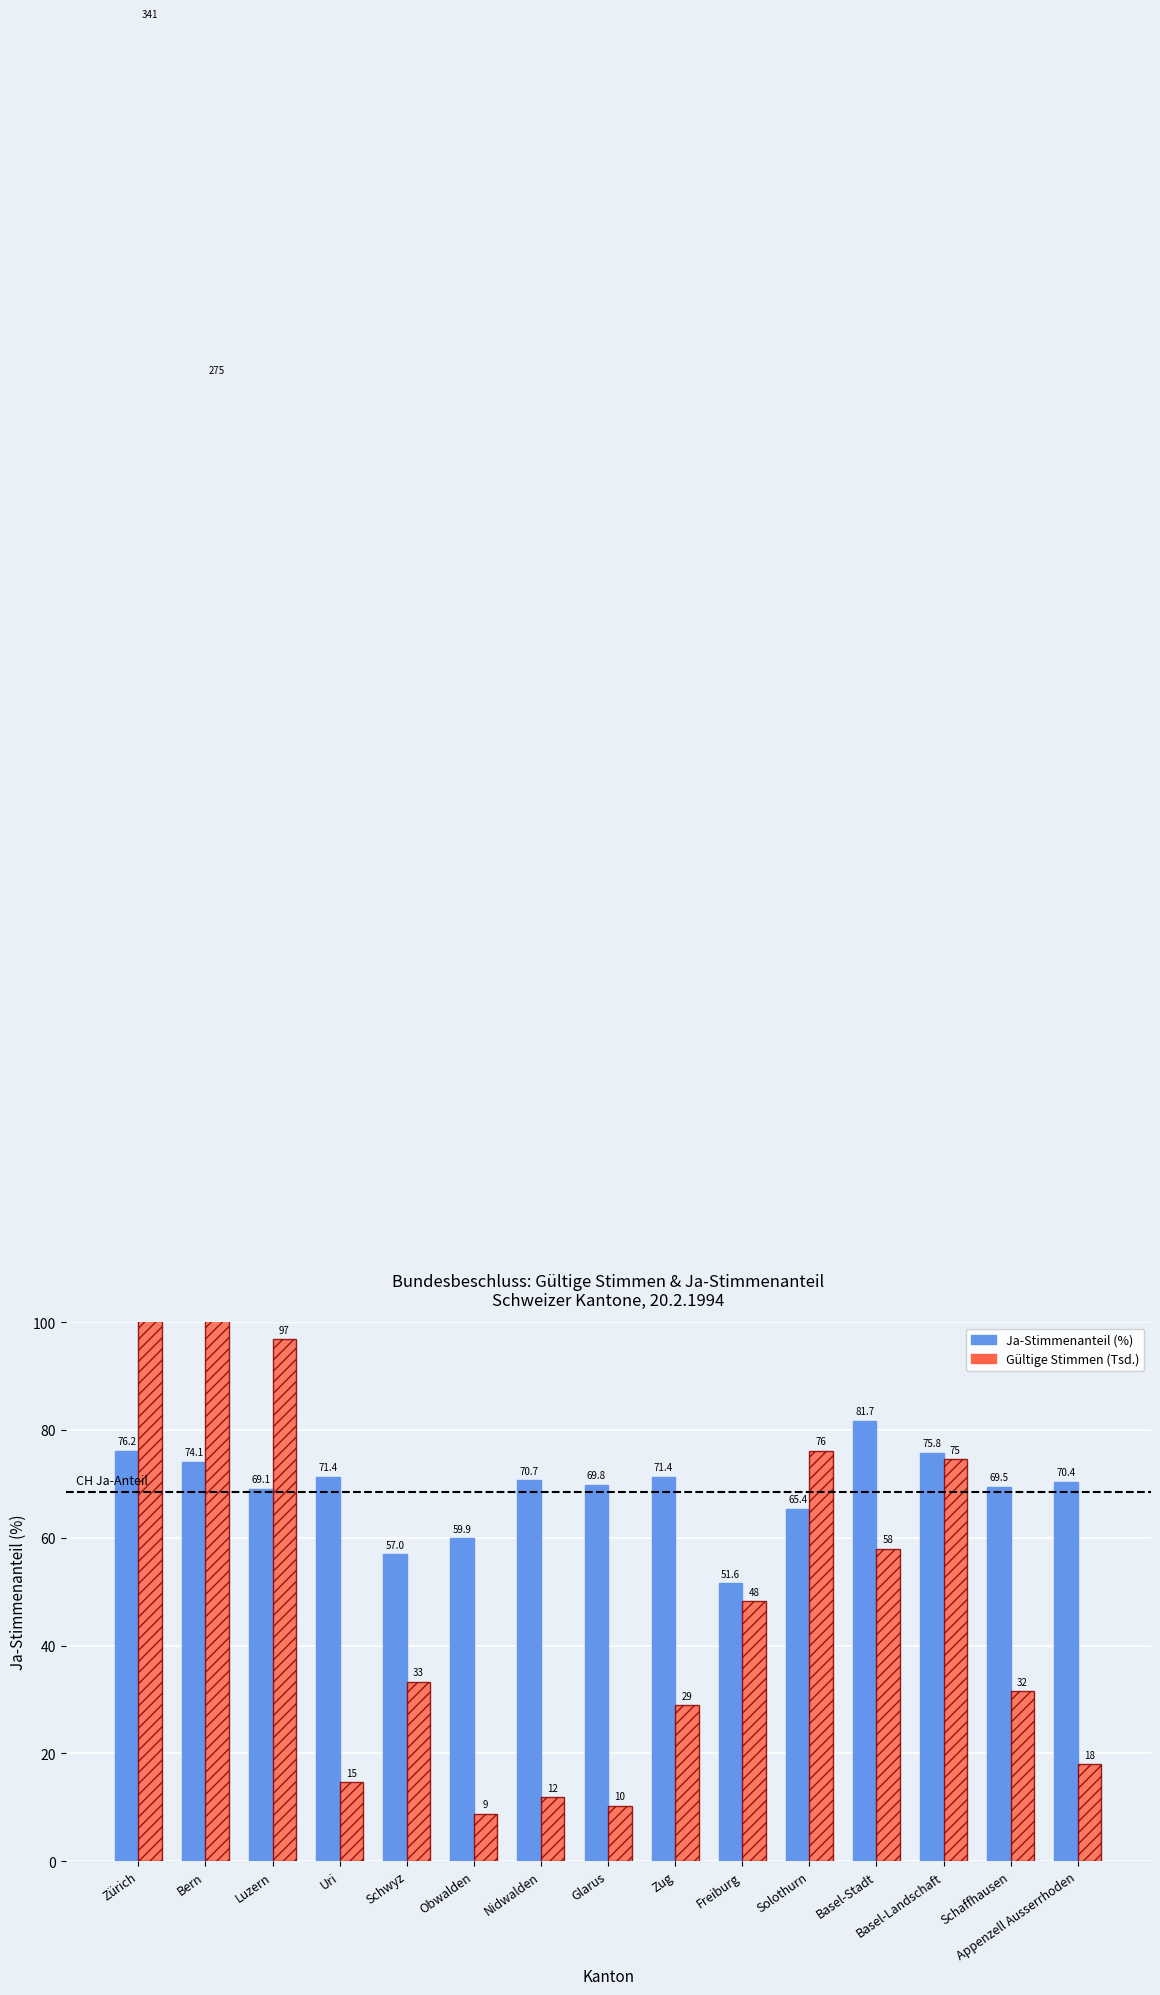

What is the greatest value displayed?

341.0